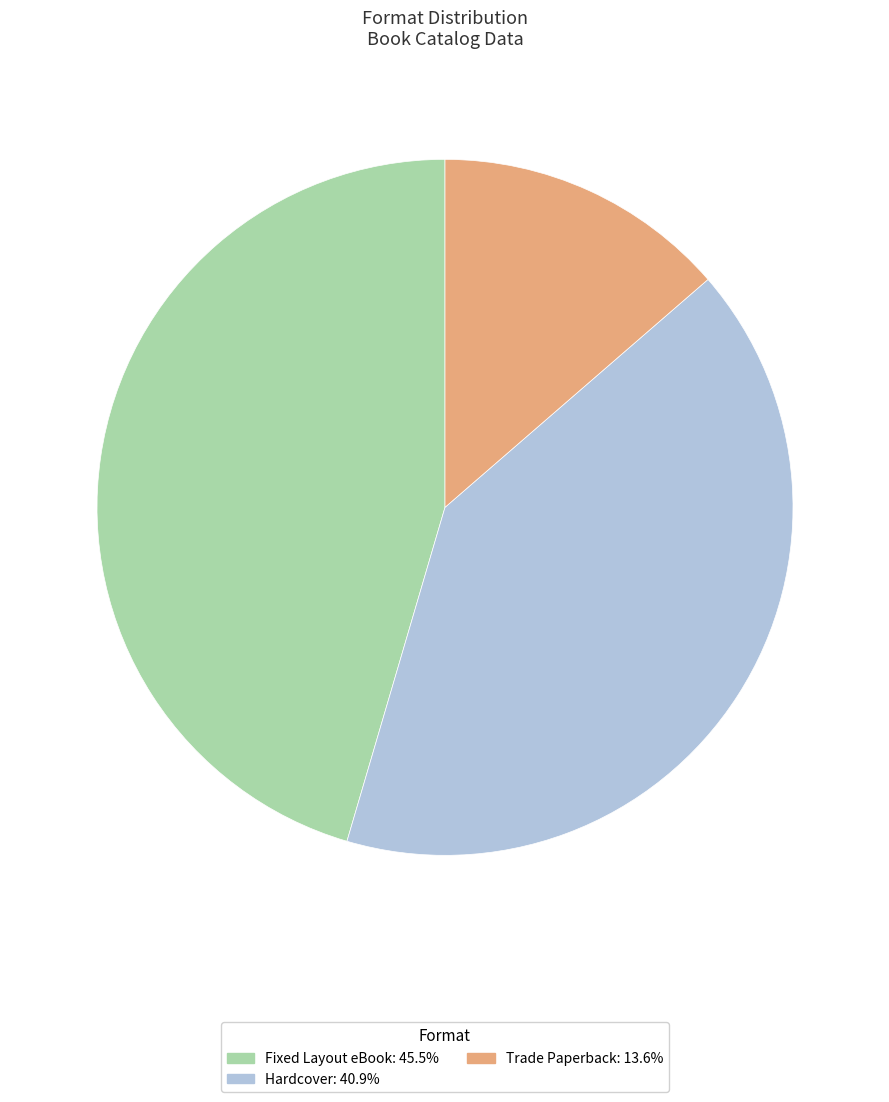

What is the largest slice in the pie chart?

Fixed Layout eBook